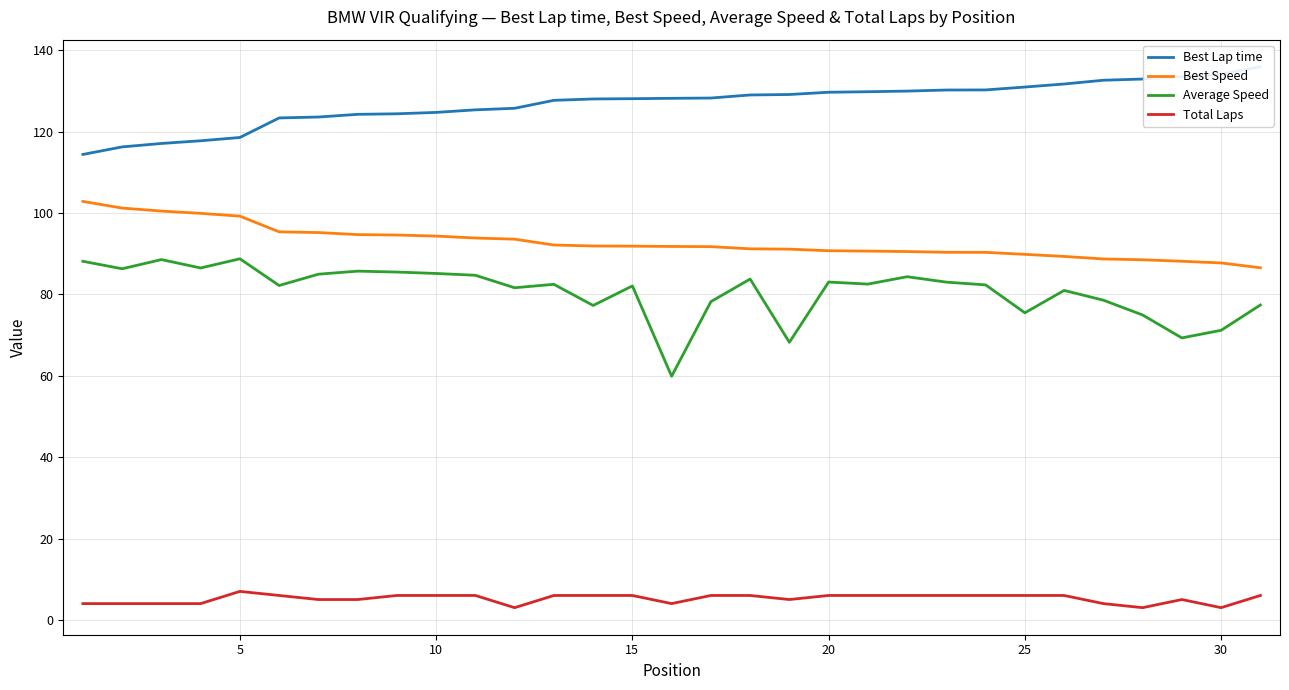

Is it true that Average Speed equals 83.1 at 20?

True